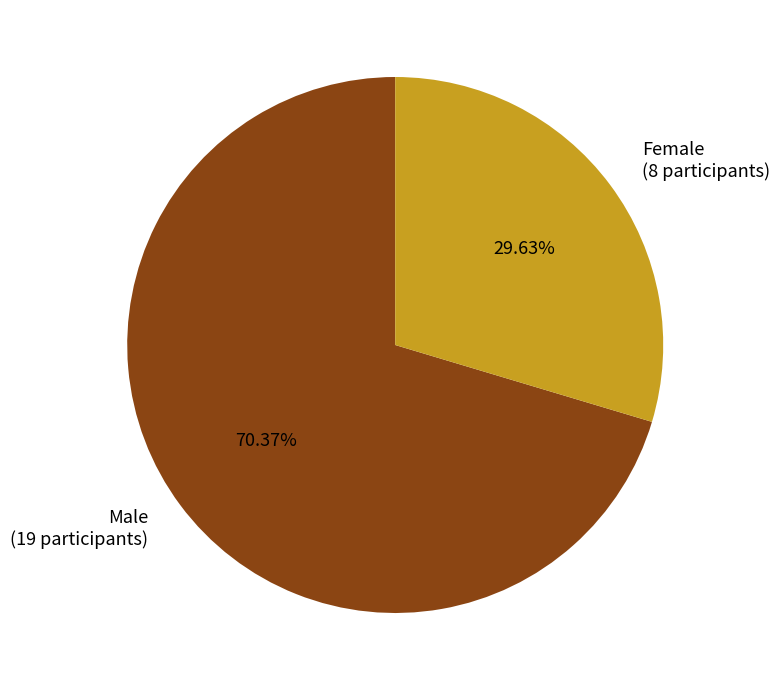

True or false: Female accounts for 15% of the total.

False